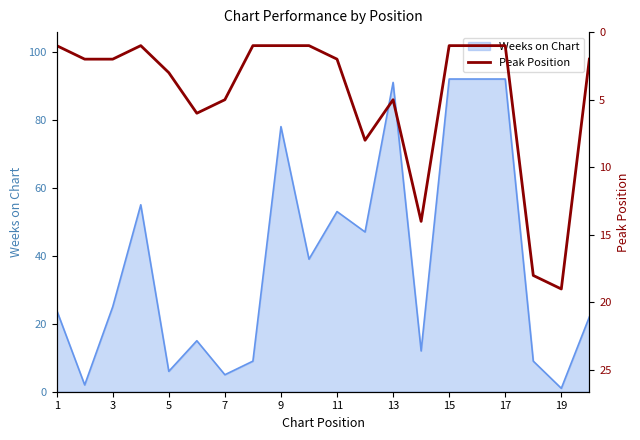

The Weeks on Chart series shows 36 at 9. True or false?

False